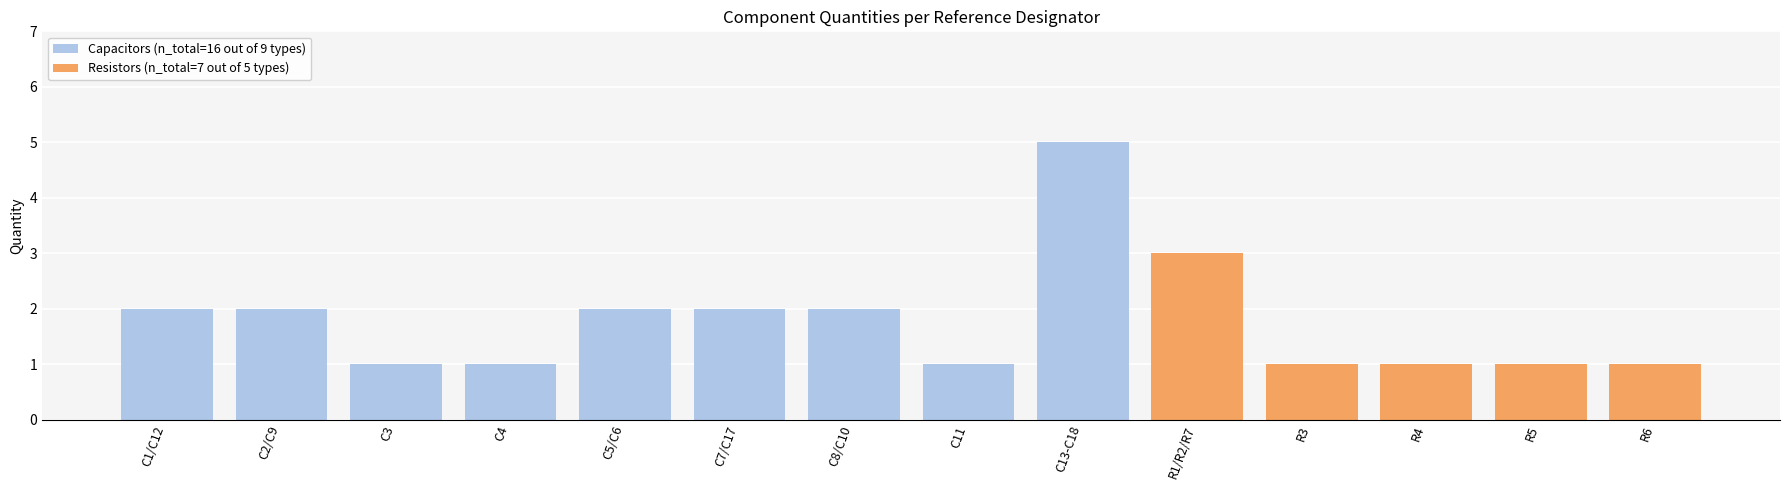

Does the chart contain stacked bars?

Yes